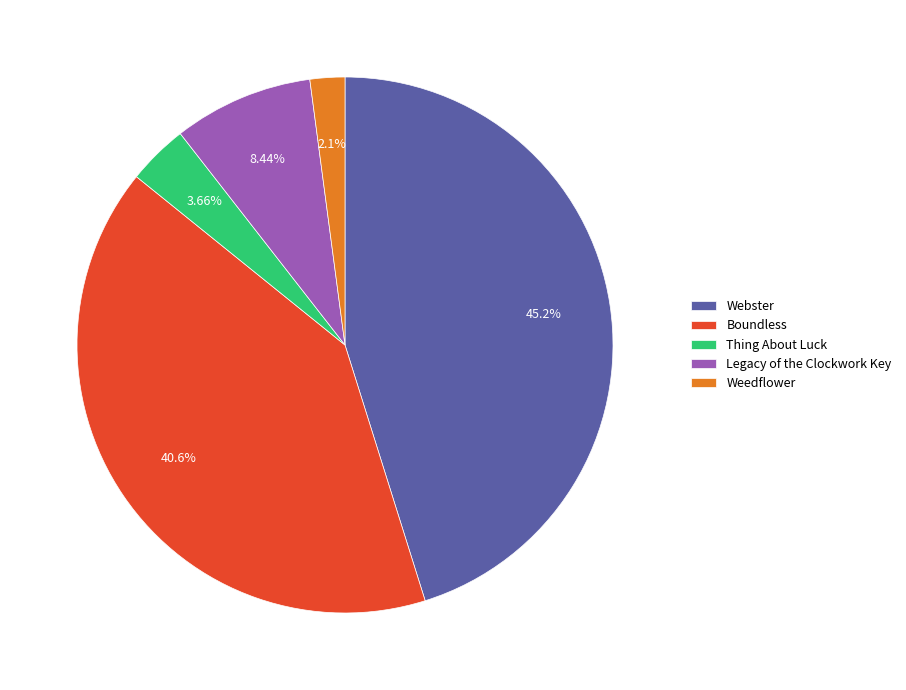

True or false: Weedflower accounts for 2% of the total.

True